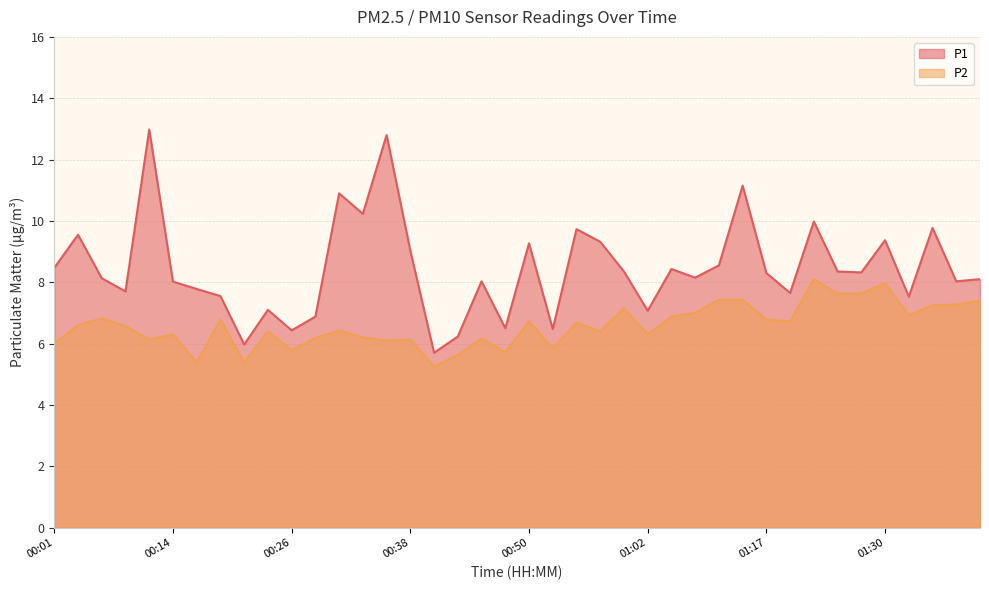

How many interior local valleys does the P1 series have?

13